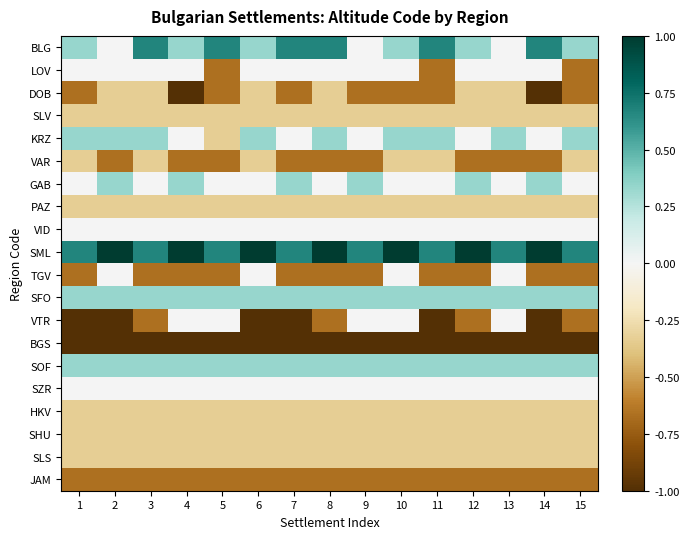

Reading left to right, transcribe all the data shown in this chart.

BLG: 1=0.3	2=0.0	3=0.7	4=0.3	5=0.7	6=0.3	7=0.7	8=0.7	9=0.0	10=0.3	11=0.7	12=0.3	13=0.0	14=0.7	15=0.3
LOV: 1=0.0	2=0.0	3=0.0	4=0.0	5=-0.7	6=0.0	7=0.0	8=0.0	9=0.0	10=0.0	11=-0.7	12=0.0	13=0.0	14=0.0	15=-0.7
DOB: 1=-0.7	2=-0.3	3=-0.3	4=-1.0	5=-0.7	6=-0.3	7=-0.7	8=-0.3	9=-0.7	10=-0.7	11=-0.7	12=-0.3	13=-0.3	14=-1.0	15=-0.7
SLV: 1=-0.3	2=-0.3	3=-0.3	4=-0.3	5=-0.3	6=-0.3	7=-0.3	8=-0.3	9=-0.3	10=-0.3	11=-0.3	12=-0.3	13=-0.3	14=-0.3	15=-0.3
KRZ: 1=0.3	2=0.3	3=0.3	4=0.0	5=-0.3	6=0.3	7=0.0	8=0.3	9=0.0	10=0.3	11=0.3	12=0.0	13=0.3	14=0.0	15=0.3
VAR: 1=-0.3	2=-0.7	3=-0.3	4=-0.7	5=-0.7	6=-0.3	7=-0.7	8=-0.7	9=-0.7	10=-0.3	11=-0.3	12=-0.7	13=-0.7	14=-0.7	15=-0.3
GAB: 1=0.0	2=0.3	3=0.0	4=0.3	5=0.0	6=0.0	7=0.3	8=0.0	9=0.3	10=0.0	11=0.0	12=0.3	13=0.0	14=0.3	15=0.0
PAZ: 1=-0.3	2=-0.3	3=-0.3	4=-0.3	5=-0.3	6=-0.3	7=-0.3	8=-0.3	9=-0.3	10=-0.3	11=-0.3	12=-0.3	13=-0.3	14=-0.3	15=-0.3
VID: 1=0.0	2=0.0	3=0.0	4=0.0	5=0.0	6=0.0	7=0.0	8=0.0	9=0.0	10=0.0	11=0.0	12=0.0	13=0.0	14=0.0	15=0.0
SML: 1=0.7	2=1.0	3=0.7	4=1.0	5=0.7	6=1.0	7=0.7	8=1.0	9=0.7	10=1.0	11=0.7	12=1.0	13=0.7	14=1.0	15=0.7
TGV: 1=-0.7	2=0.0	3=-0.7	4=-0.7	5=-0.7	6=0.0	7=-0.7	8=-0.7	9=-0.7	10=0.0	11=-0.7	12=-0.7	13=0.0	14=-0.7	15=-0.7
SFO: 1=0.3	2=0.3	3=0.3	4=0.3	5=0.3	6=0.3	7=0.3	8=0.3	9=0.3	10=0.3	11=0.3	12=0.3	13=0.3	14=0.3	15=0.3
VTR: 1=-1.0	2=-1.0	3=-0.7	4=0.0	5=0.0	6=-1.0	7=-1.0	8=-0.7	9=0.0	10=0.0	11=-1.0	12=-0.7	13=0.0	14=-1.0	15=-0.7
BGS: 1=-1.0	2=-1.0	3=-1.0	4=-1.0	5=-1.0	6=-1.0	7=-1.0	8=-1.0	9=-1.0	10=-1.0	11=-1.0	12=-1.0	13=-1.0	14=-1.0	15=-1.0
SOF: 1=0.3	2=0.3	3=0.3	4=0.3	5=0.3	6=0.3	7=0.3	8=0.3	9=0.3	10=0.3	11=0.3	12=0.3	13=0.3	14=0.3	15=0.3
SZR: 1=0.0	2=0.0	3=0.0	4=0.0	5=0.0	6=0.0	7=0.0	8=0.0	9=0.0	10=0.0	11=0.0	12=0.0	13=0.0	14=0.0	15=0.0
HKV: 1=-0.3	2=-0.3	3=-0.3	4=-0.3	5=-0.3	6=-0.3	7=-0.3	8=-0.3	9=-0.3	10=-0.3	11=-0.3	12=-0.3	13=-0.3	14=-0.3	15=-0.3
SHU: 1=-0.3	2=-0.3	3=-0.3	4=-0.3	5=-0.3	6=-0.3	7=-0.3	8=-0.3	9=-0.3	10=-0.3	11=-0.3	12=-0.3	13=-0.3	14=-0.3	15=-0.3
SLS: 1=-0.3	2=-0.3	3=-0.3	4=-0.3	5=-0.3	6=-0.3	7=-0.3	8=-0.3	9=-0.3	10=-0.3	11=-0.3	12=-0.3	13=-0.3	14=-0.3	15=-0.3
JAM: 1=-0.7	2=-0.7	3=-0.7	4=-0.7	5=-0.7	6=-0.7	7=-0.7	8=-0.7	9=-0.7	10=-0.7	11=-0.7	12=-0.7	13=-0.7	14=-0.7	15=-0.7